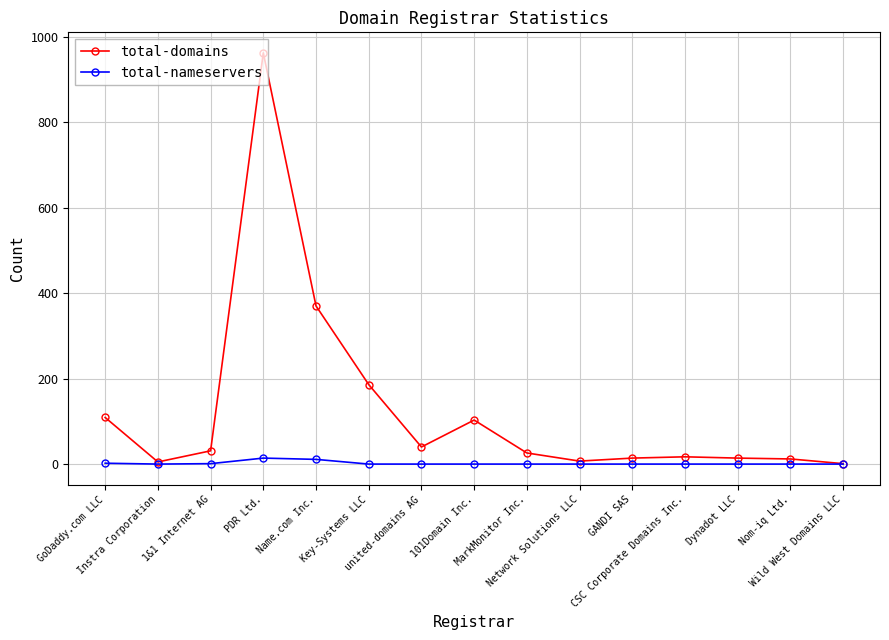

Rank the series by their average value, from highest to lowest.

total-domains, total-nameservers